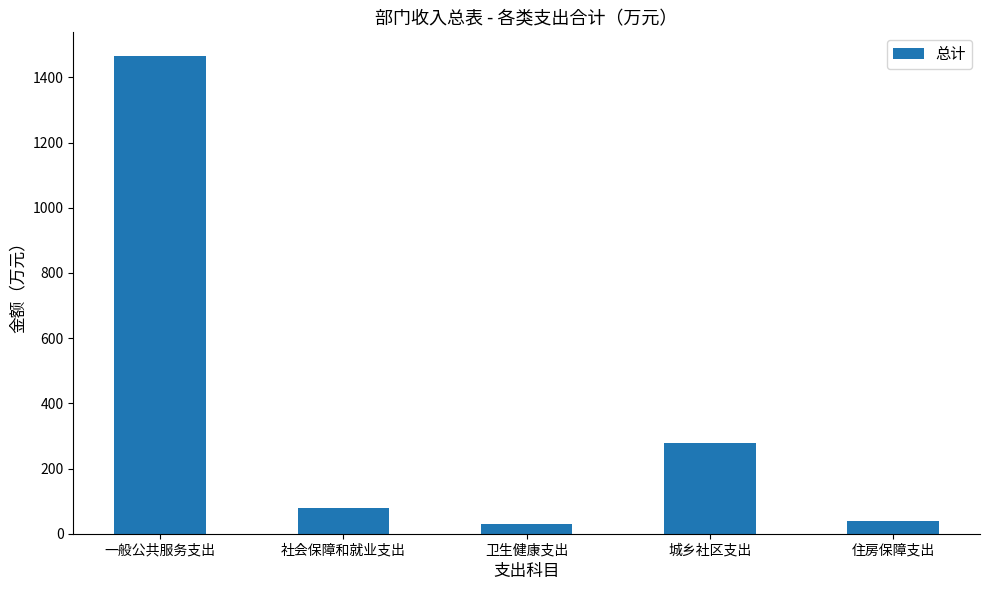

What value does the data have at 住房保障支出?

39.4